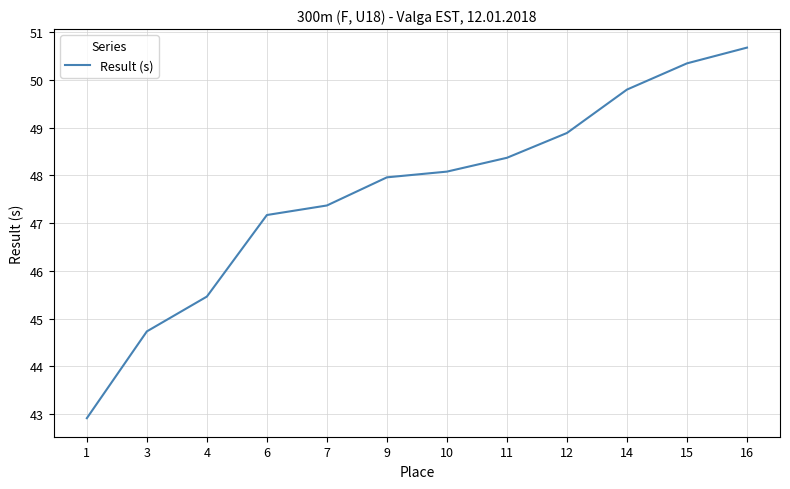

Is this an area chart (filled region under the line)?

No